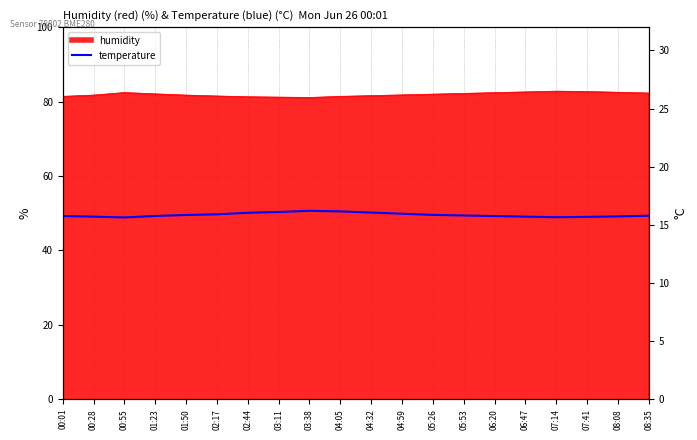

Does the chart display data point markers on the line(s)?

No